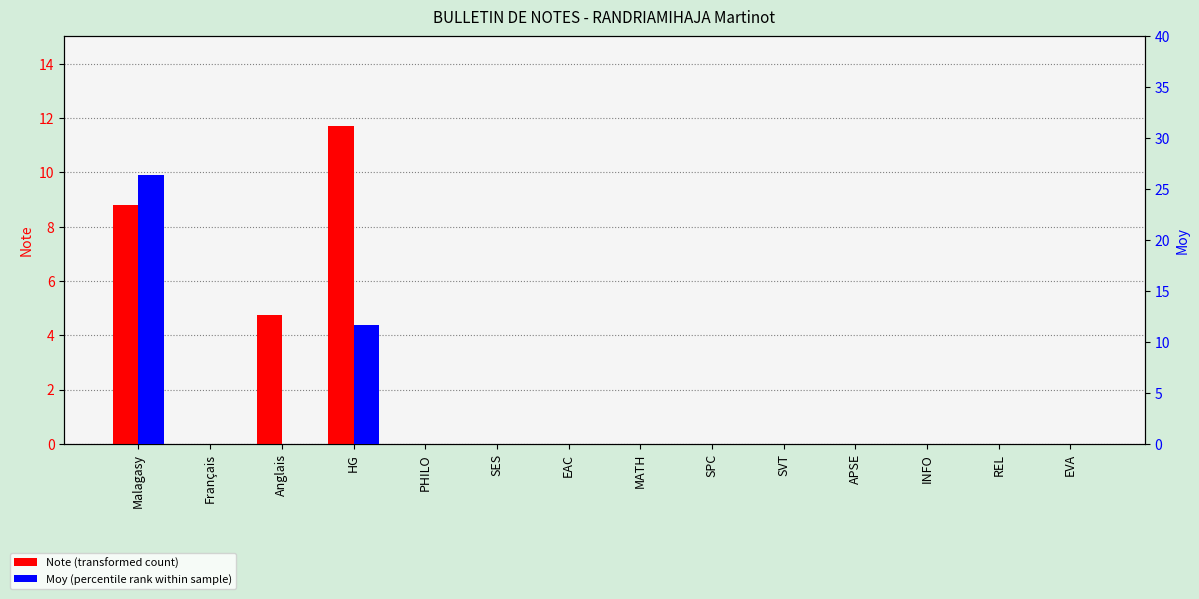

Reading right to left, list all the values displayed in this chart.

Note: EVA=0.0	REL=0.0	INFO=0.0	APSE=0.0	SVT=0.0	SPC=0.0	MATH=0.0	EAC=0.0	SES=0.0	PHILO=0.0	HG=11.7	Anglais=4.8	Français=0.0	Malagasy=8.8
Moy: EVA=0.0	REL=0.0	INFO=0.0	APSE=0.0	SVT=0.0	SPC=0.0	MATH=0.0	EAC=0.0	SES=0.0	PHILO=0.0	HG=11.7	Anglais=0.0	Français=0.0	Malagasy=26.4